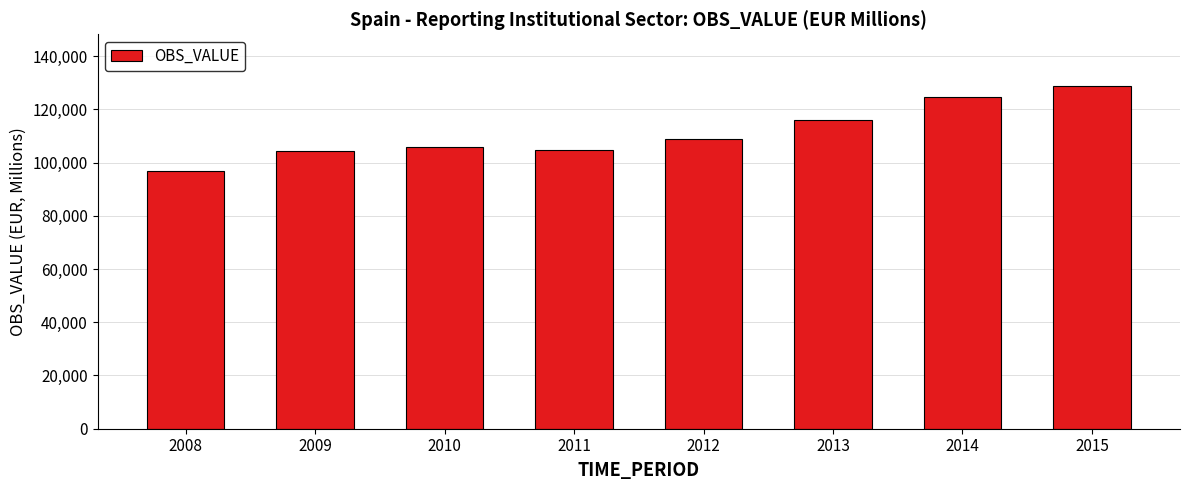

Is it true that the value at 2013 is 53666?

False